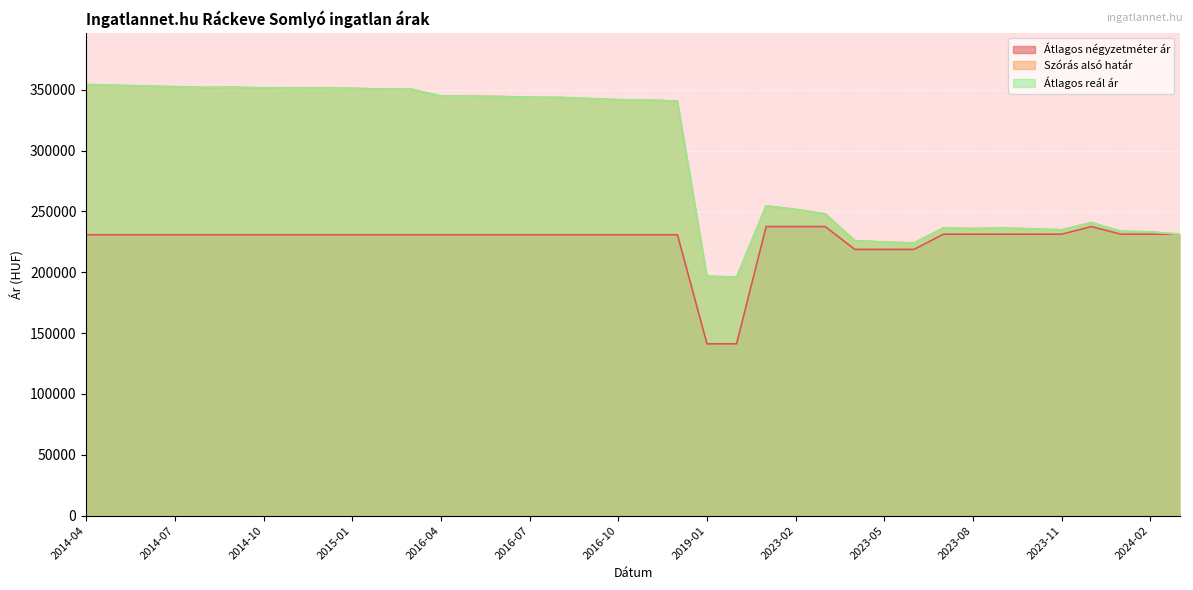

At which category does the chart reach its minimum across all series?

2019-01